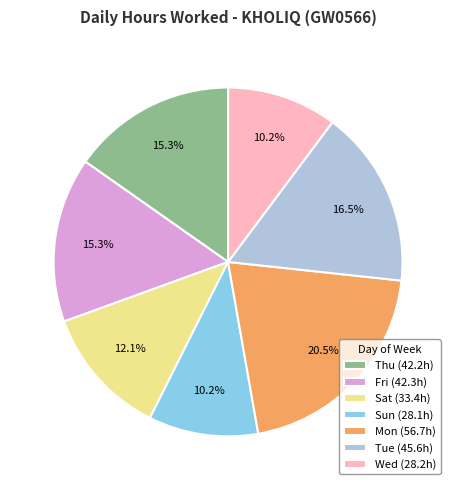

Which slice is the largest?

Mon (56.7h)